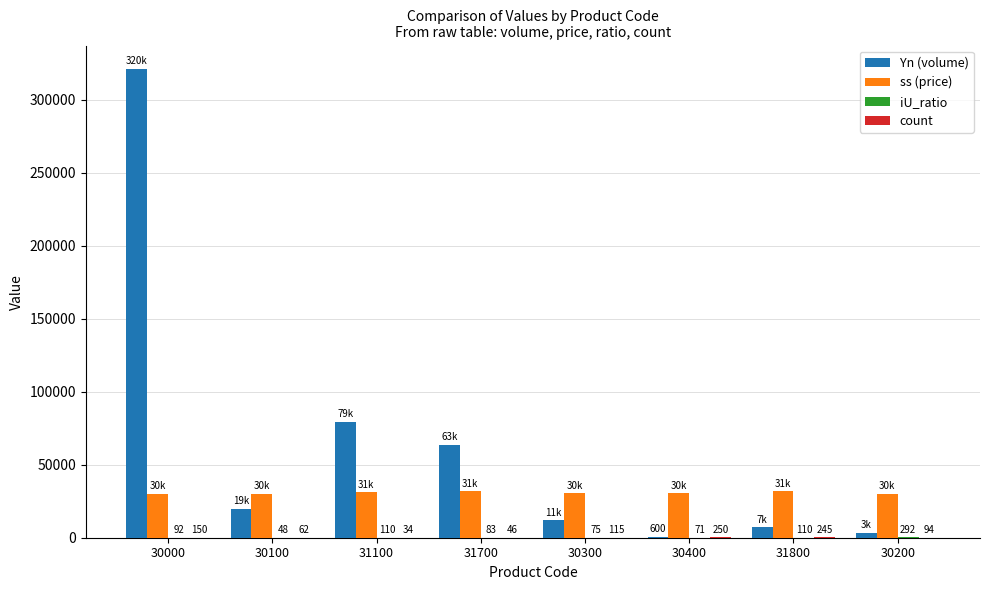

Which series has the largest total across all categories?

Yn (volume)